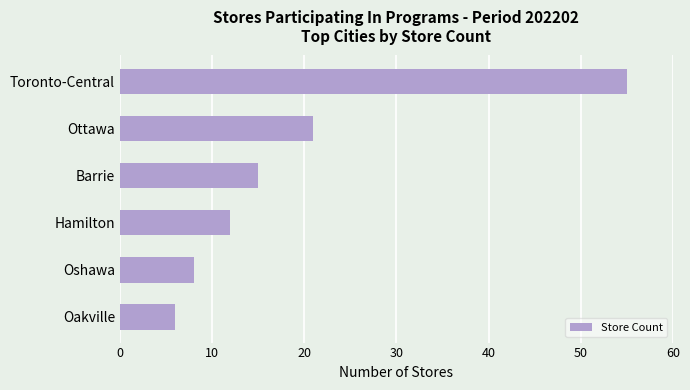

Reading top to bottom, extract all data points from this chart.

55	21	15	12	8	6